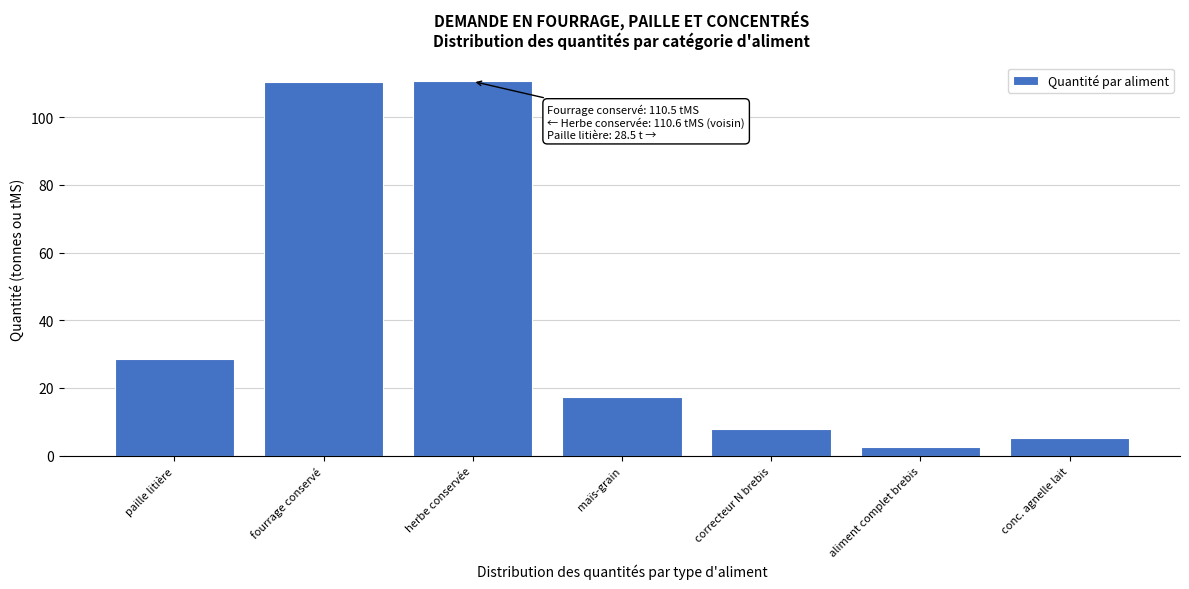

What is the approximate value at maïs-grain?

17.4